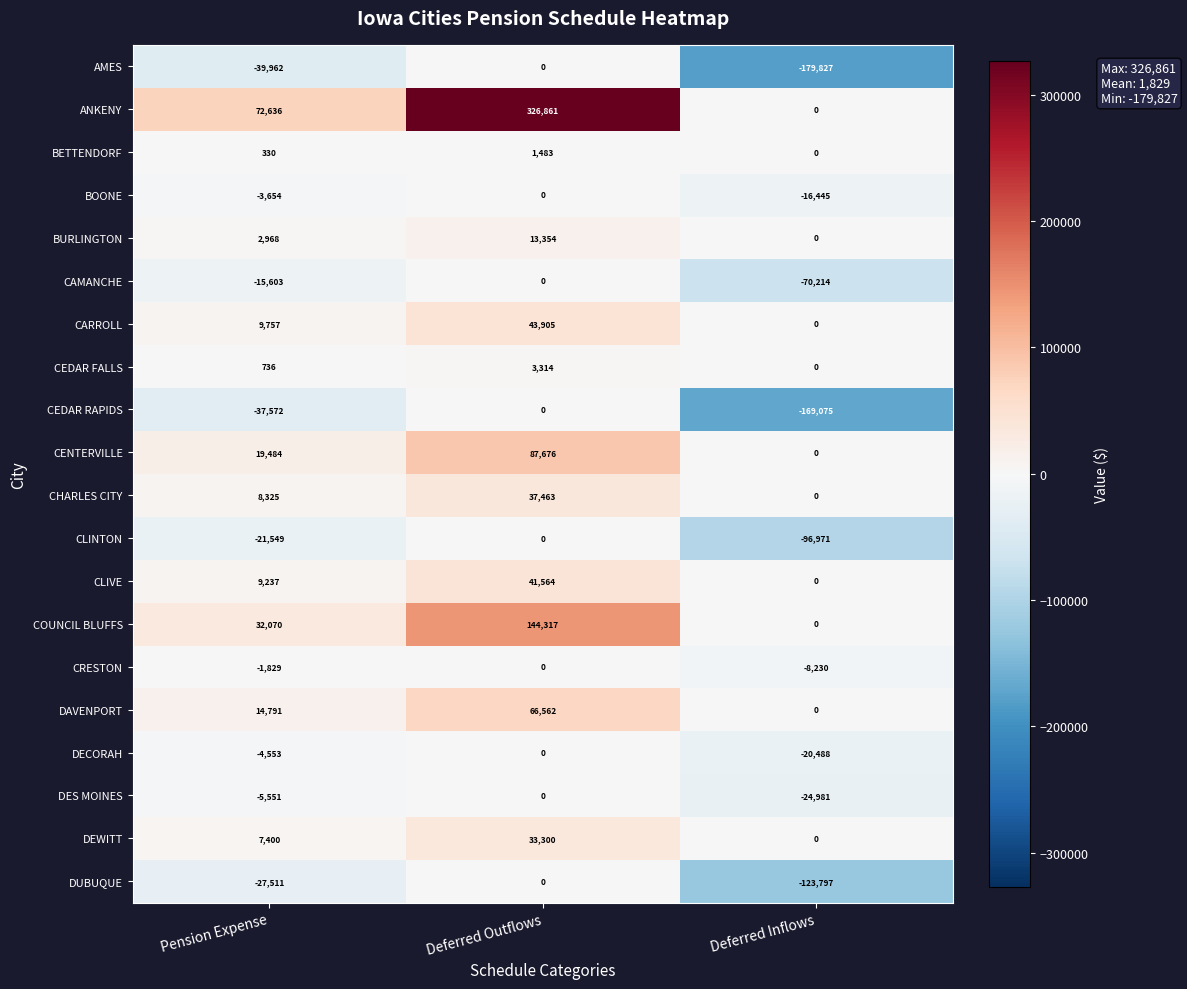

What is the sum of the BURLINGTON values at Deferred Inflows and Deferred Outflows?

13354